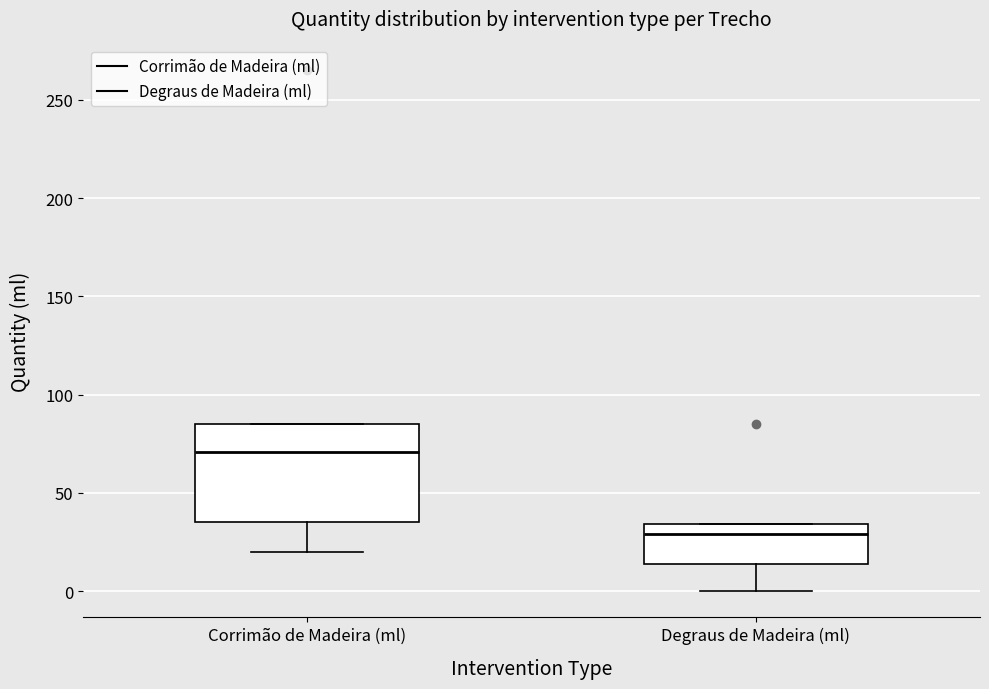

Reading left to right, read every box against the y-axis: the position of its median line, the range the box covers, and the ends of its whiskers. The values are not printed on the chart, so give them approximately, as read against the axis.

Corrimão de Madeira (ml): median 70, box 35 to 85, whiskers 20 to 85
Degraus de Madeira (ml): median 30, box 15 to 35, whiskers 0 to 35